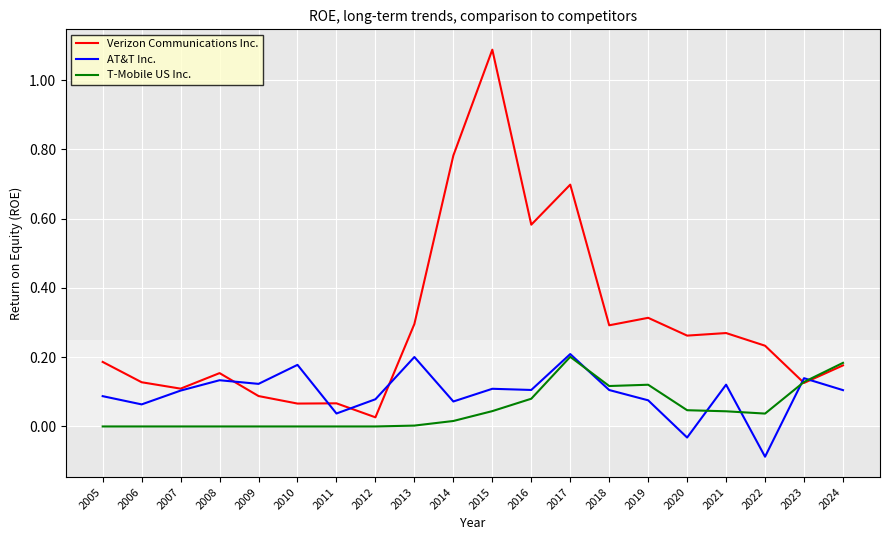

The Verizon Communications Inc. series shows 0.3 at 2021. True or false?

True